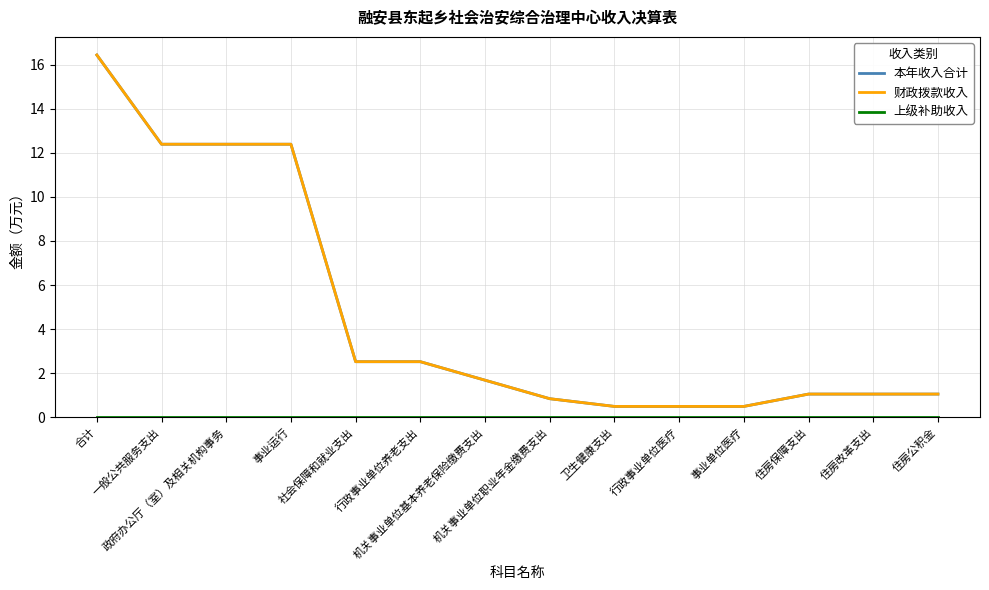

True or false: 财政拨款收入 has a value of 0.5 at 卫生健康支出.

True